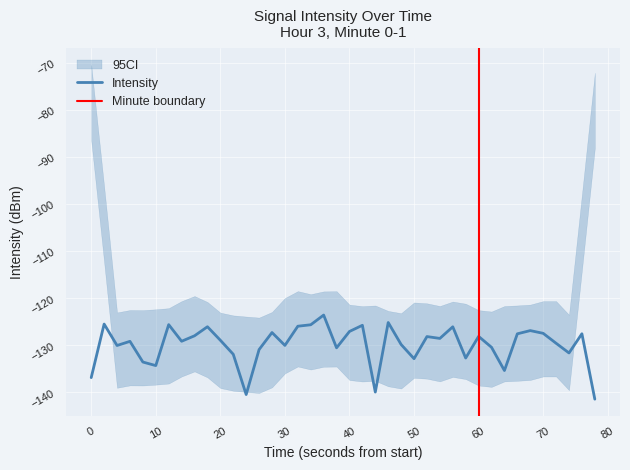

True or false: Intensity has a value of -132.8 at 50.

True